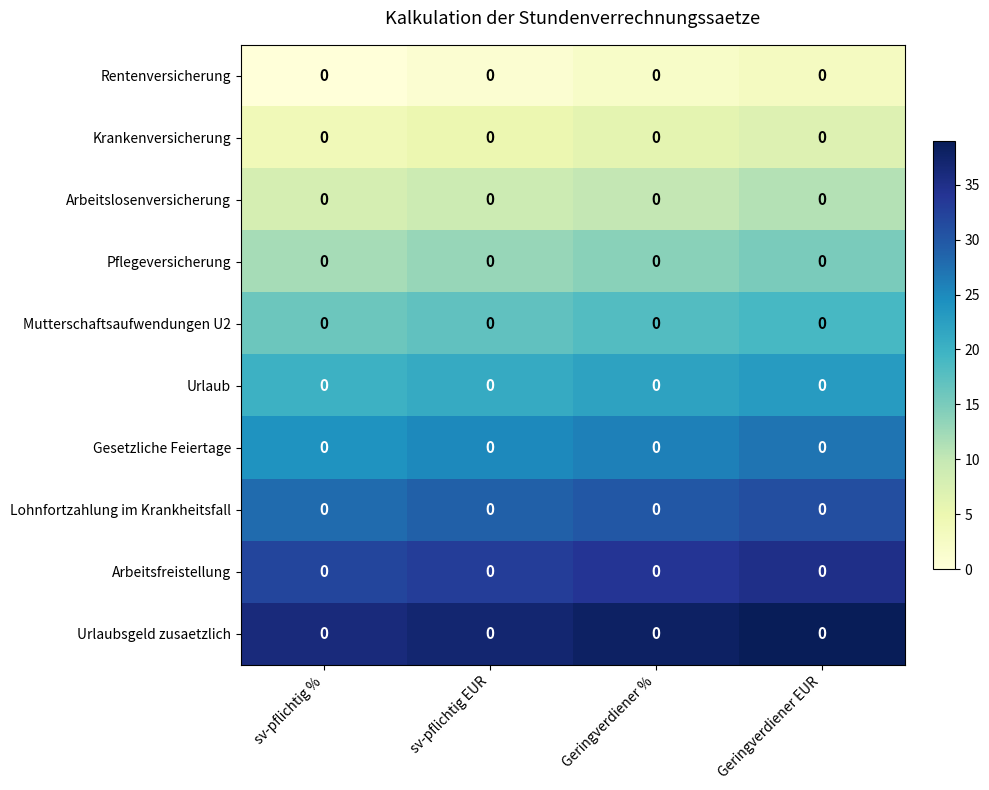

The value of Pflegeversicherung at sv-pflichtig % is 12. True or false?

True